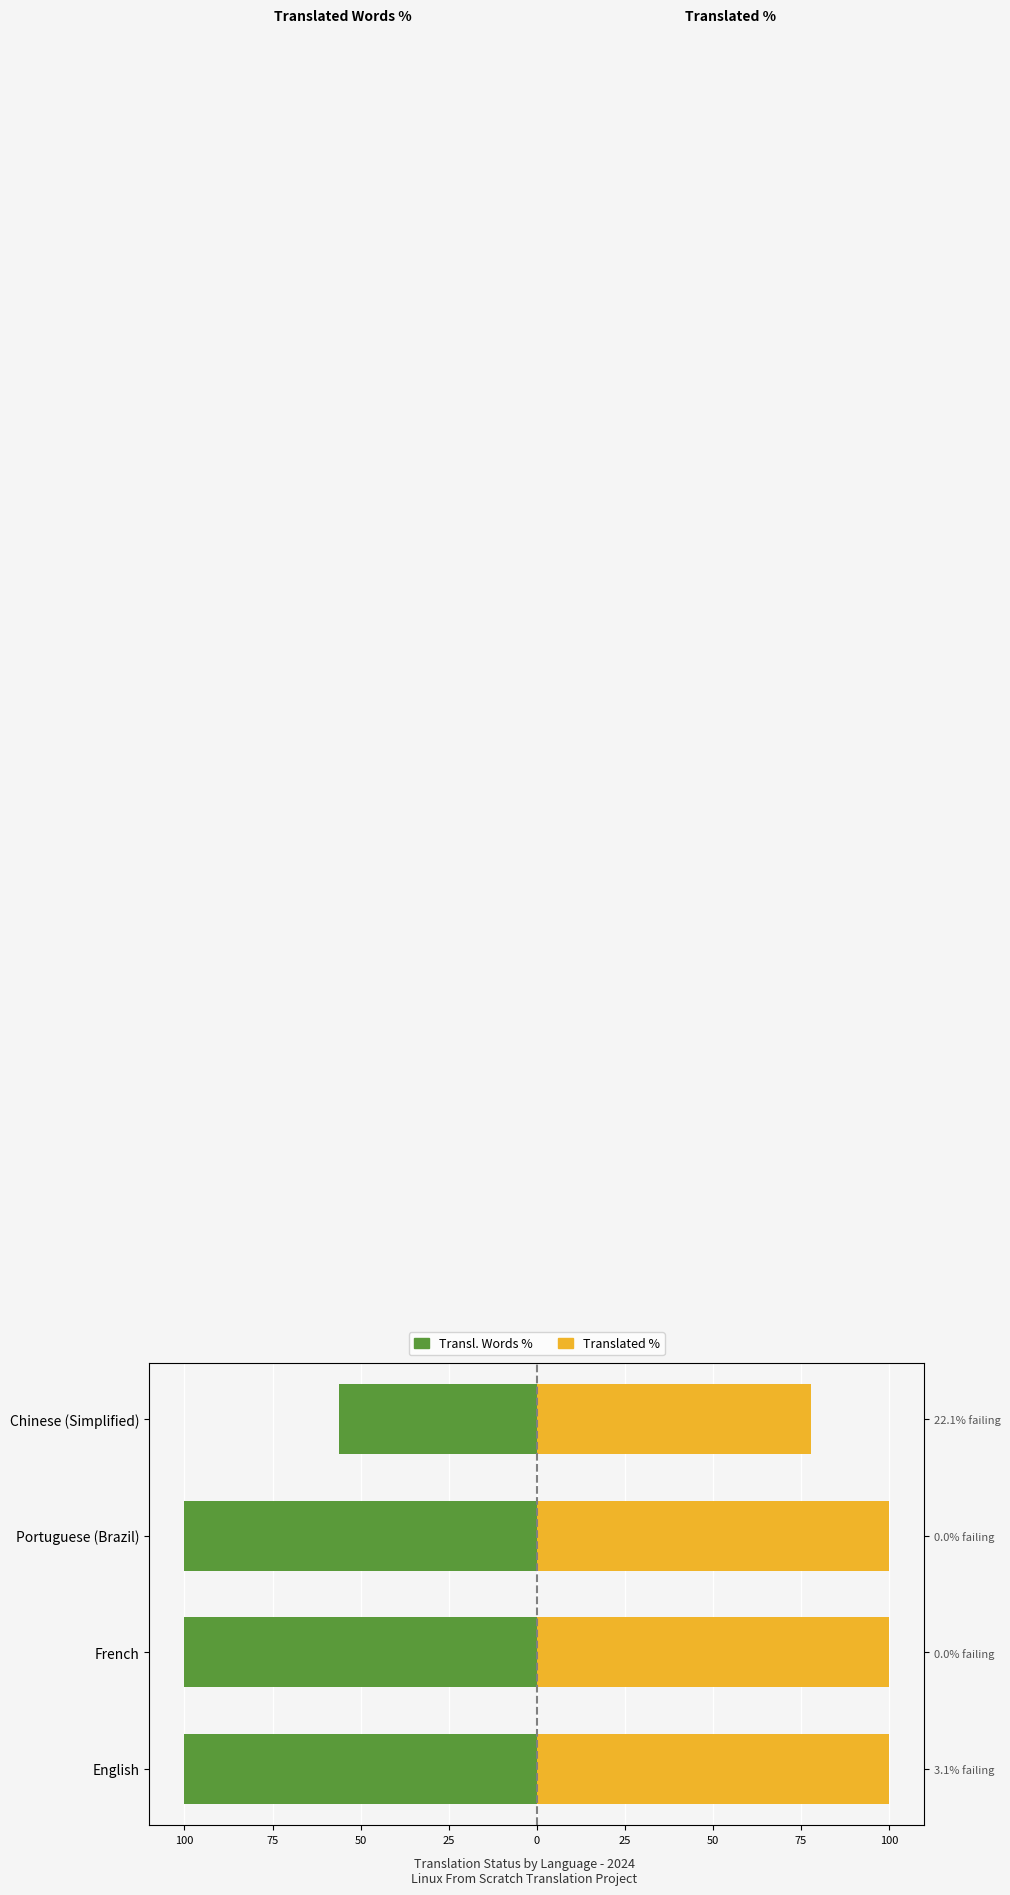

At how many categories does at least one series exceed -10?

4